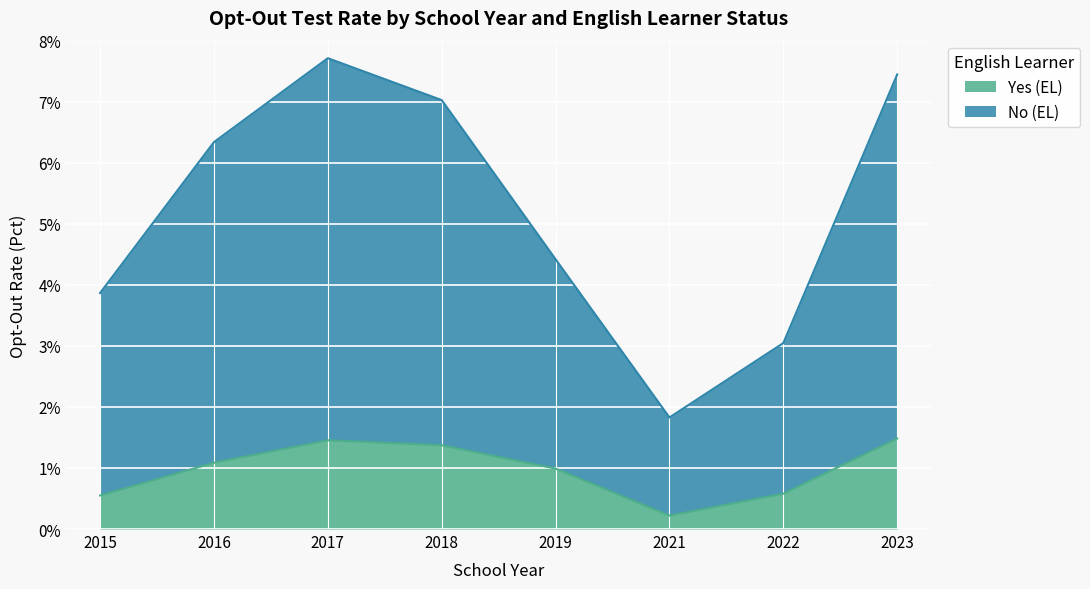

Does the chart display data point markers on the line(s)?

No